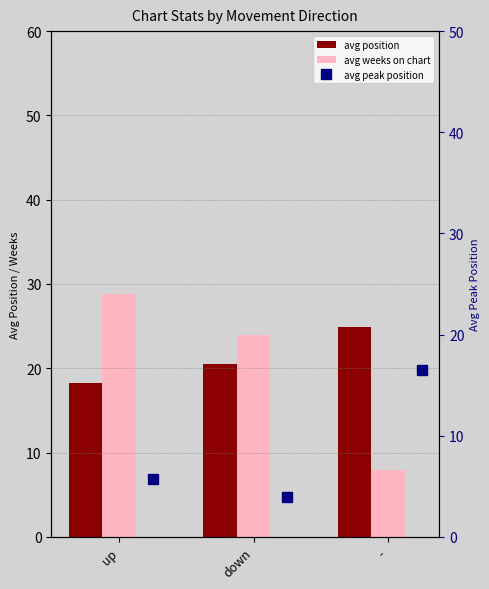

Which label corresponds to the smallest value in the chart?

down